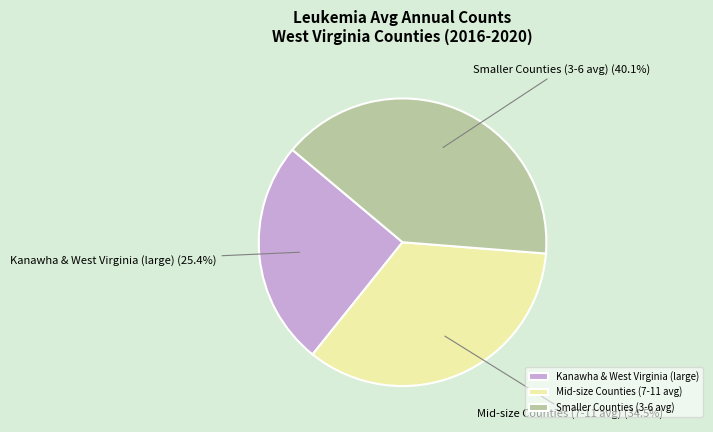

Is there any slice that represents more than half of the pie?

No